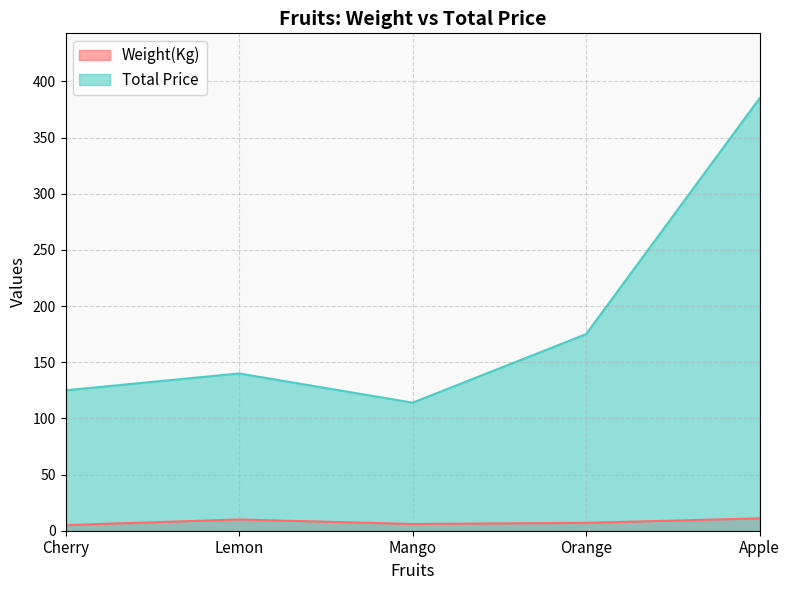

What is the difference between the maximum and minimum values in the Weight(Kg) series?

6